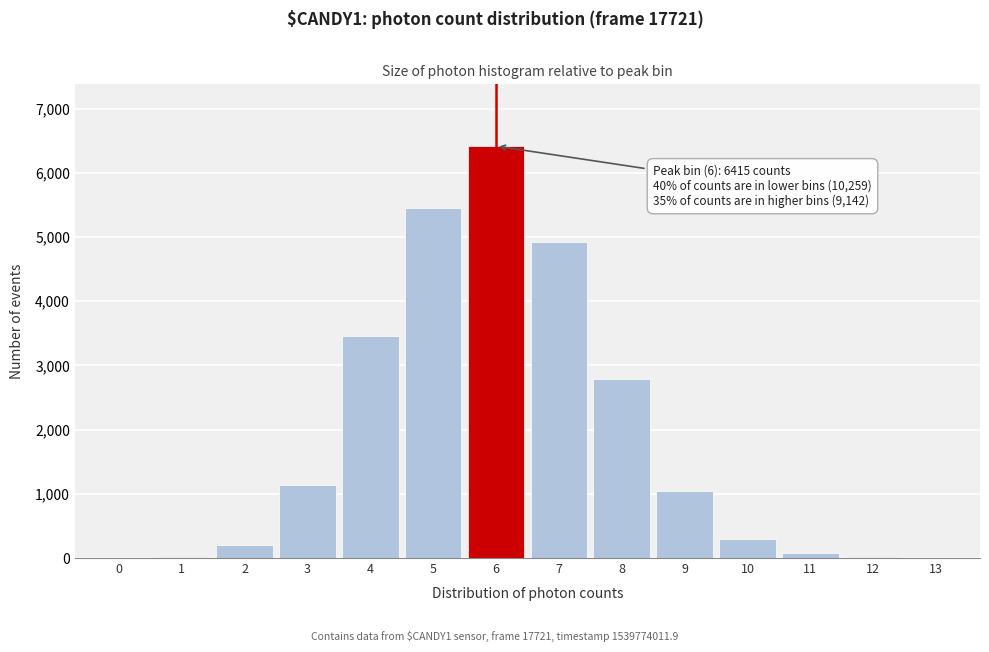

The value at 7 is 7109. True or false?

False